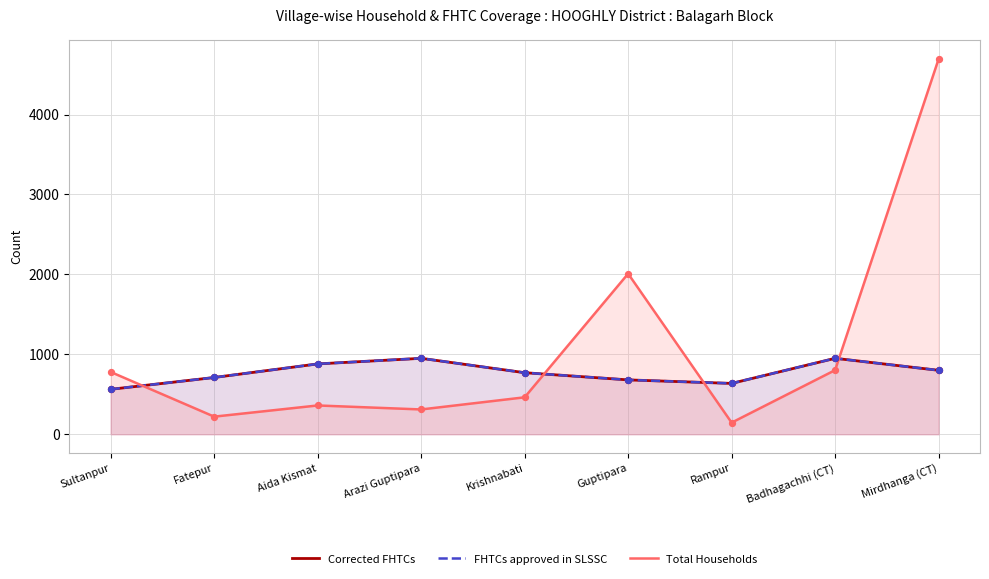

Which series reaches the minimum Y coordinate?

Total Households